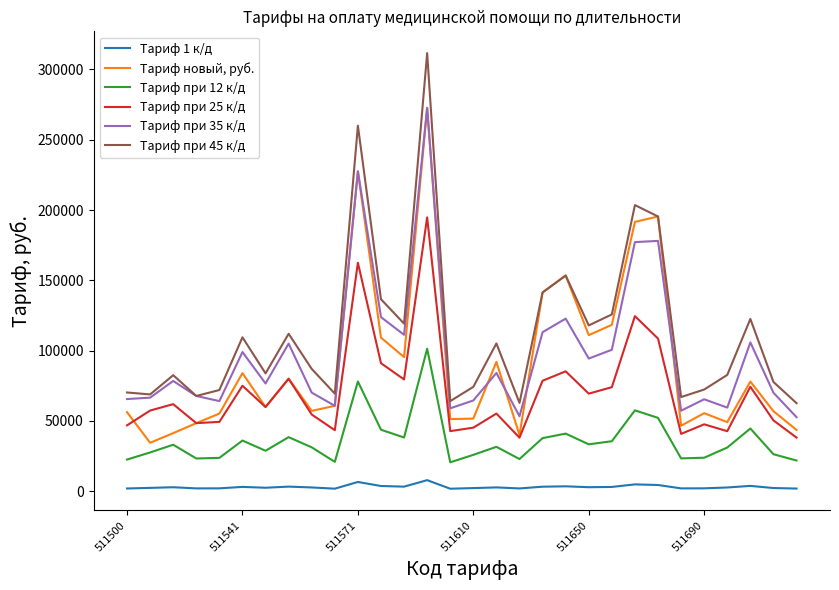

True or false: Тариф при 45 к/д and Тариф 1 к/д intersect in this chart.

False